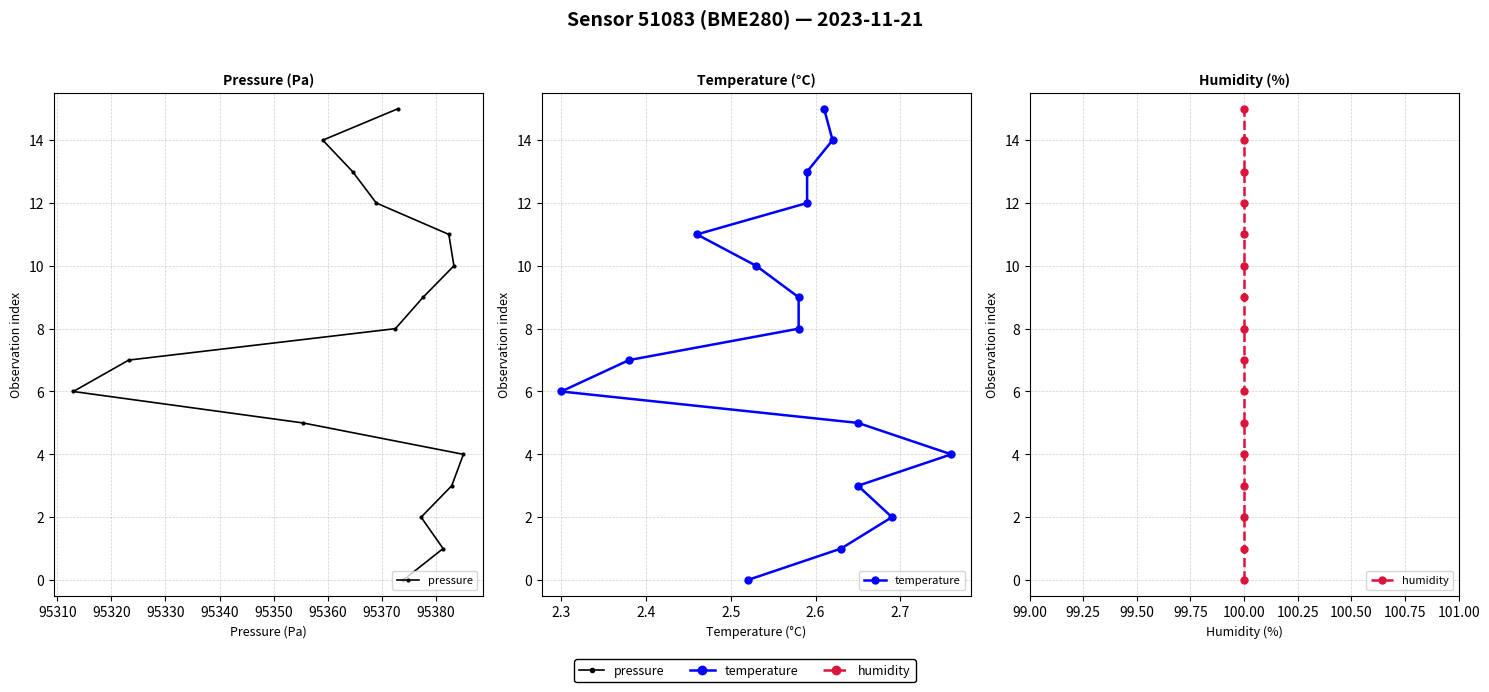

How many lines are shown in the chart?

3